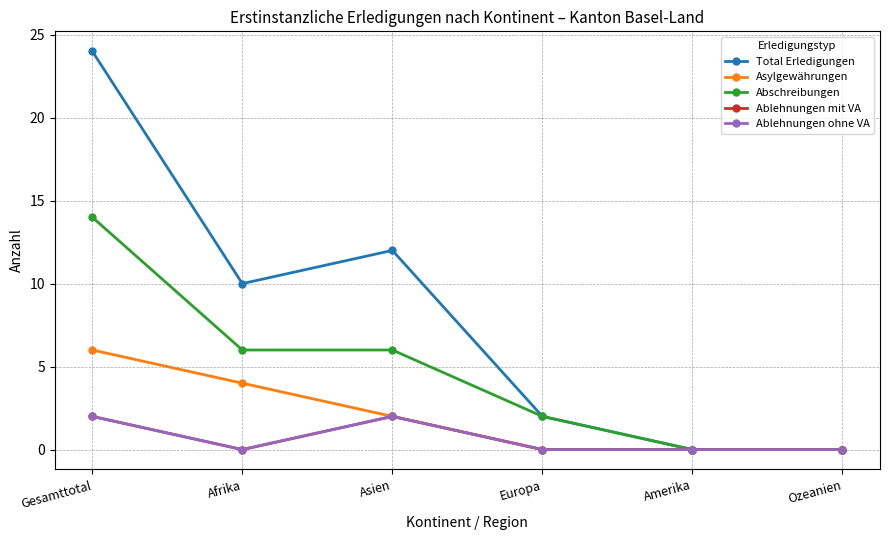

What is the total value across all series at Gesamttotal?

48